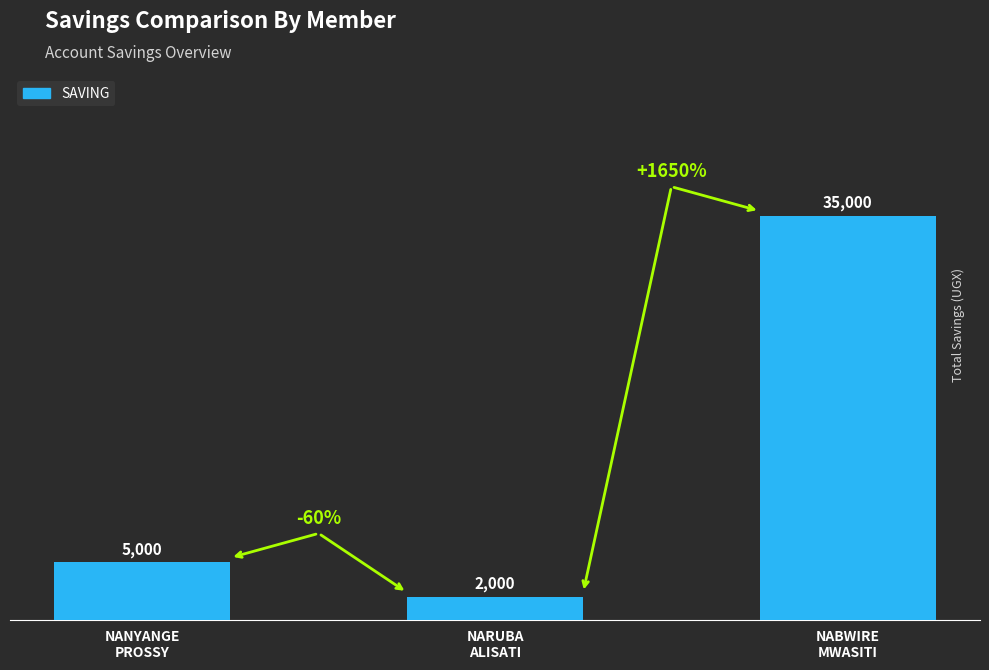

What position from the left is NANYANGE
PROSSY?

1